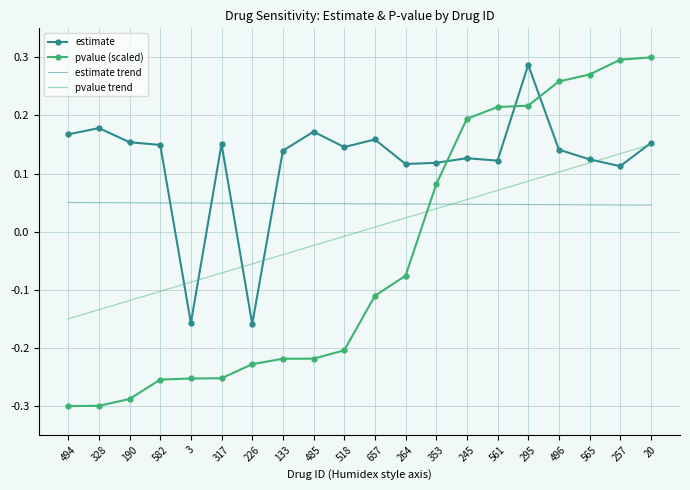

Which category has the lowest value in the pvalue trend series?

494